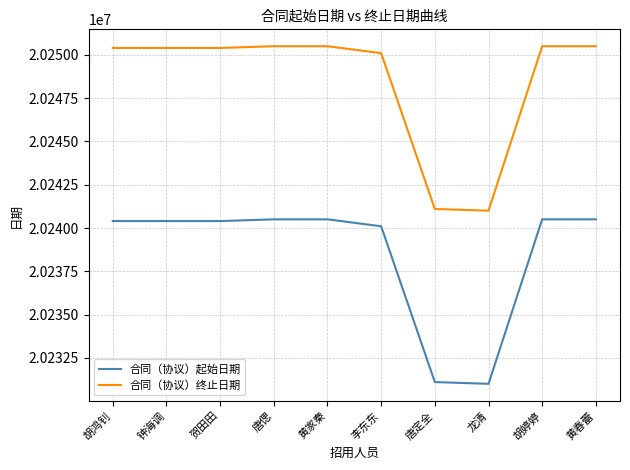

Count the number of categories in the chart.

10